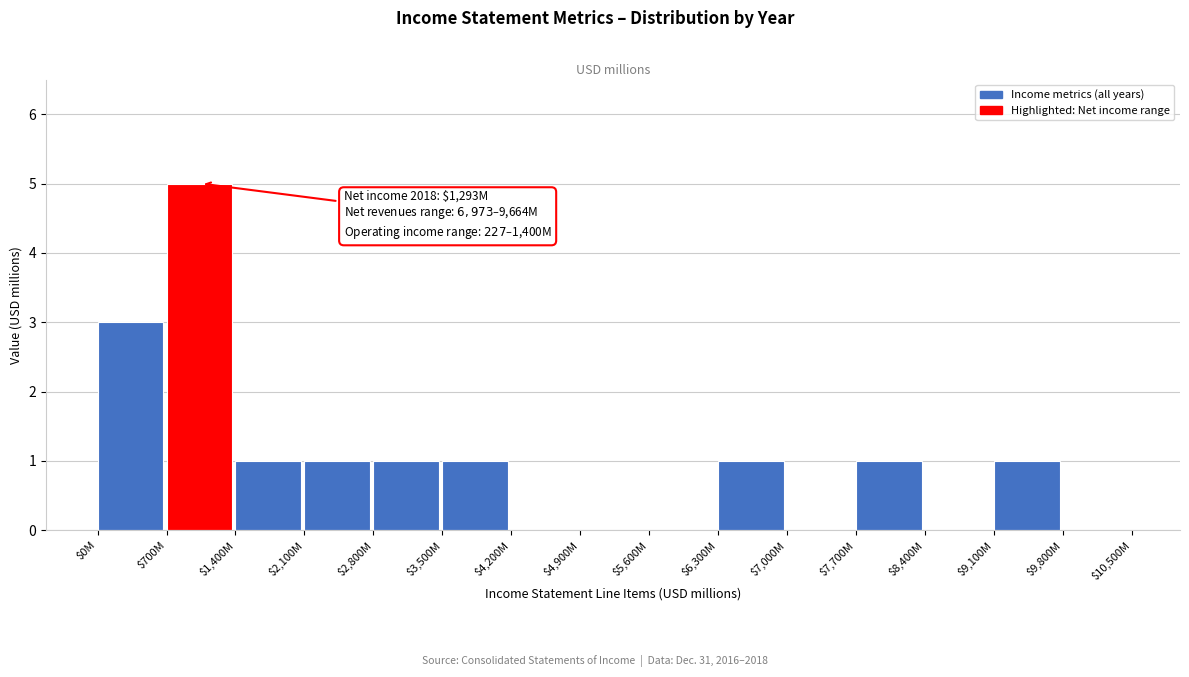

The chart shows a value of 1 at $2,800M. True or false?

True